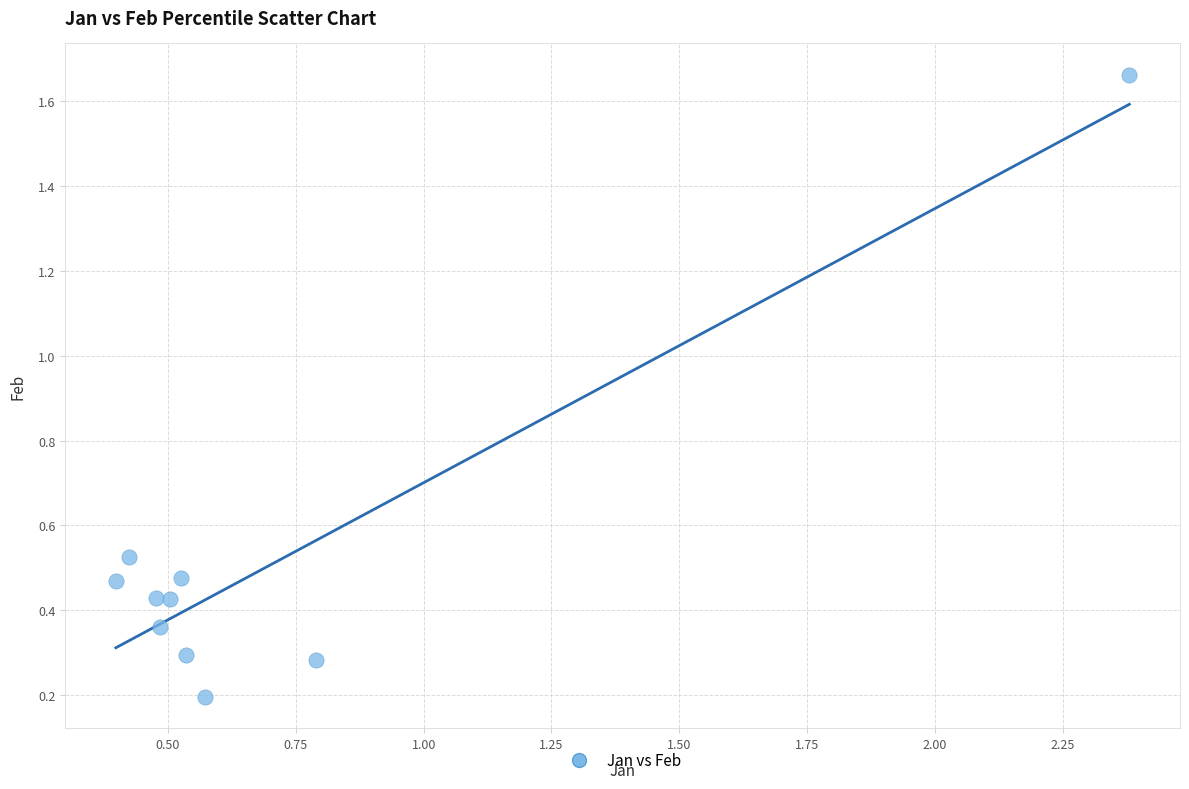

What is the range of X values (max minus min)?

2.0